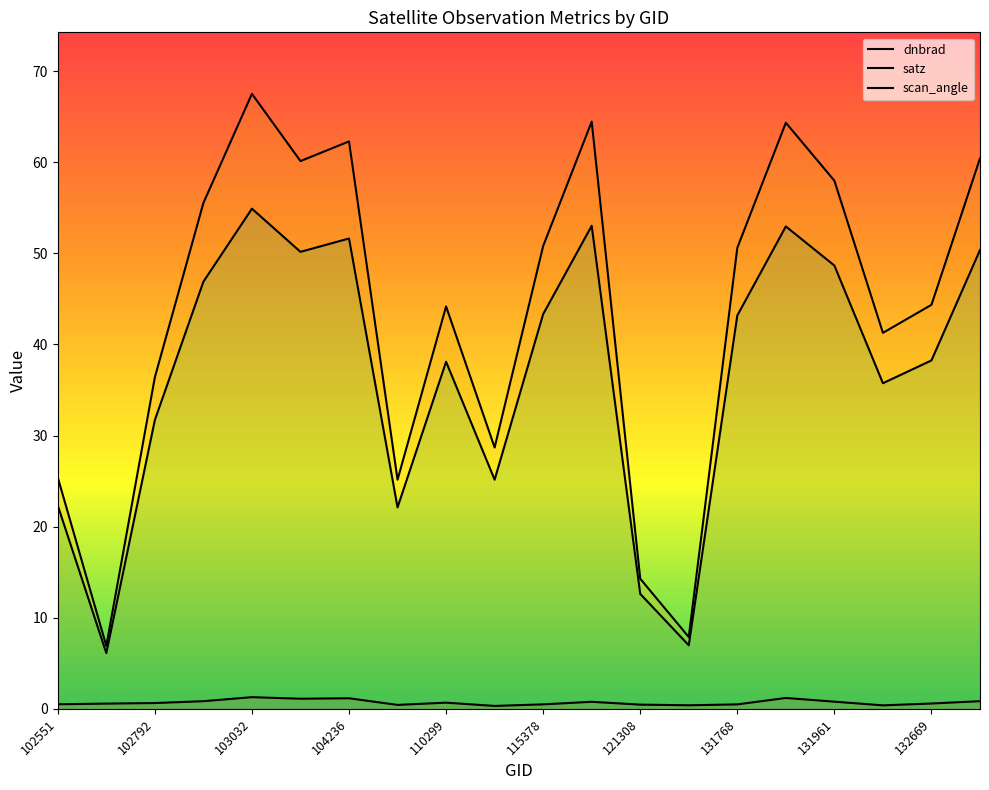

Which series has the widest spread of values?

satz